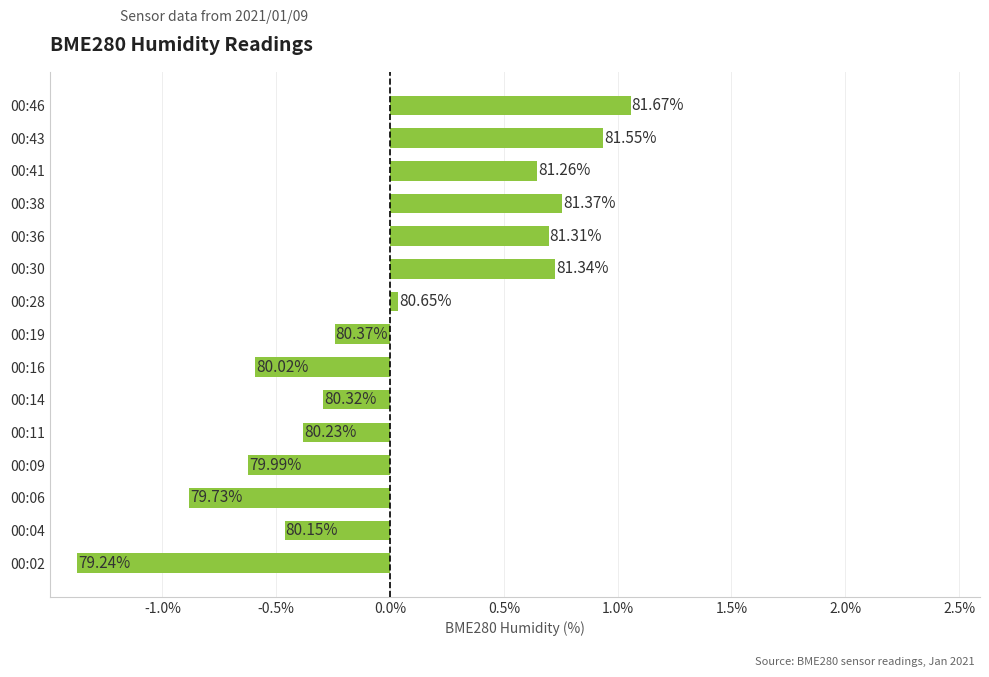

How many bars are there in total?

15